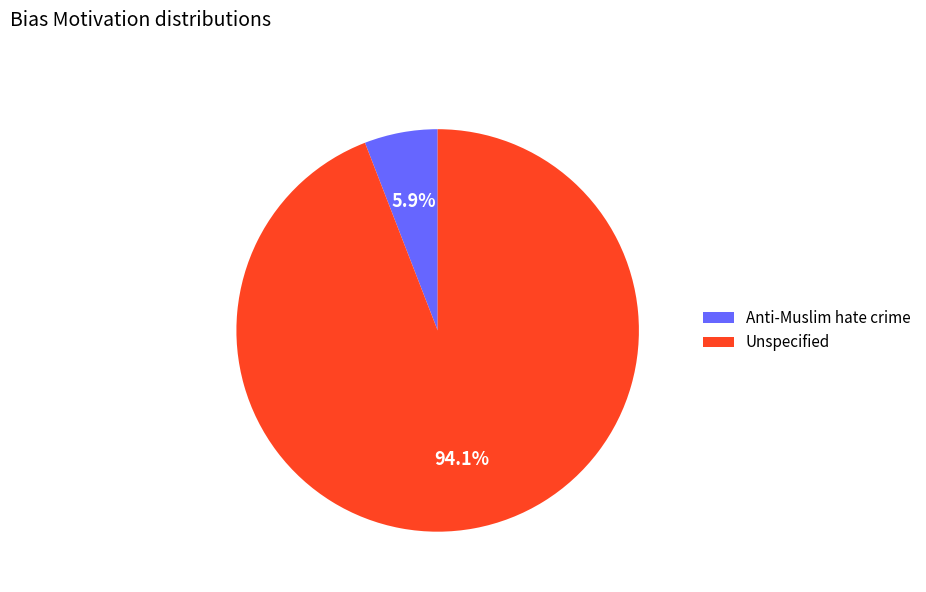

Is there any slice that represents more than half of the pie?

Yes